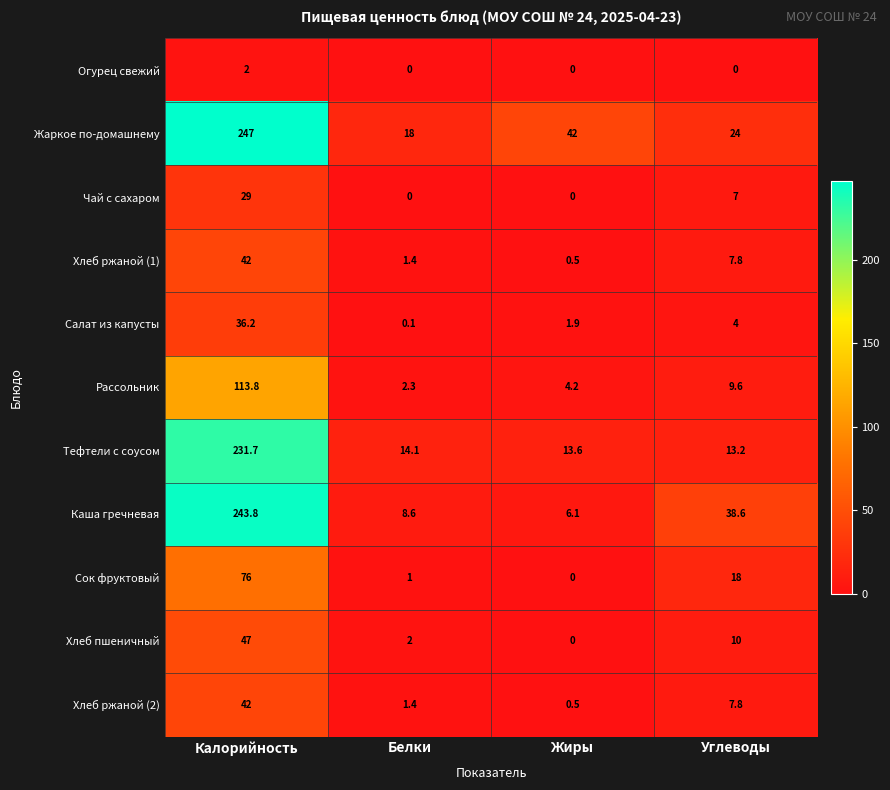

Which series has the largest total across all categories?

Жаркое по-домашнему